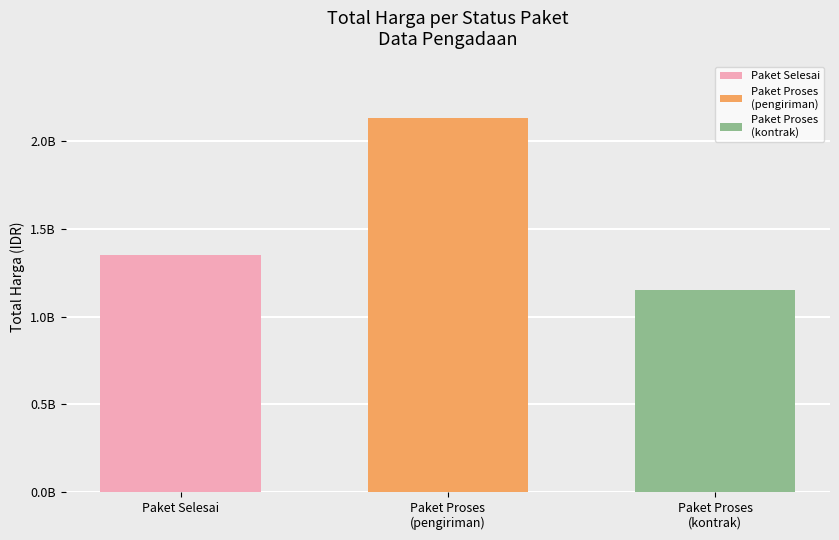

The value at Paket Proses is 295685566. True or false?

False